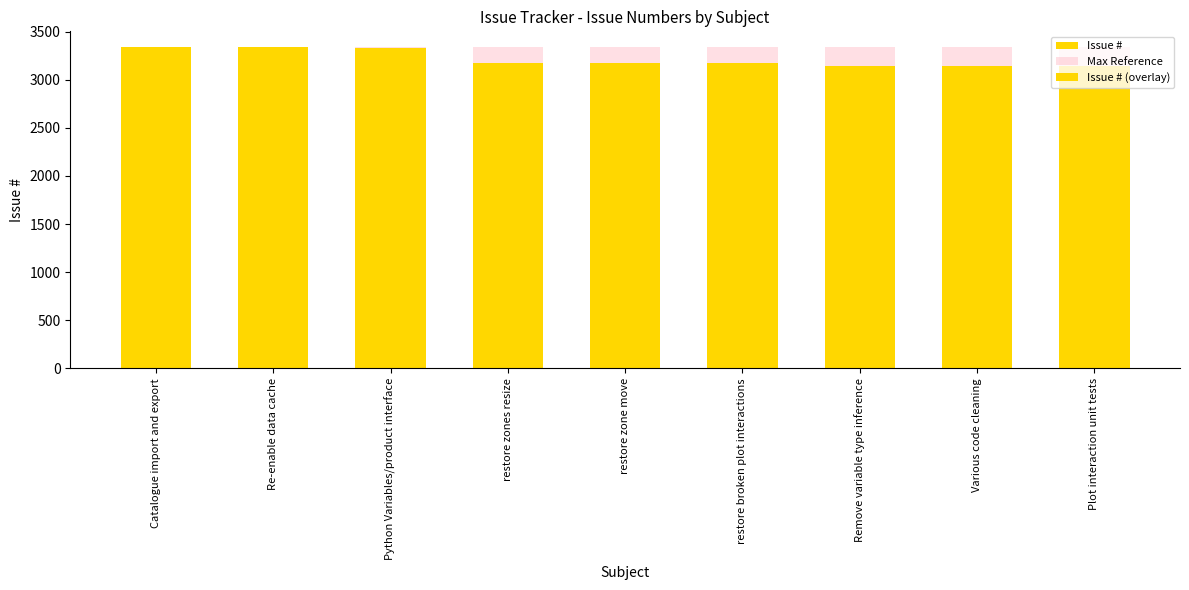

List the labels in order of Issue # value, smallest first.

Plot interaction unit tests, Various code cleaning, Remove variable type inference, restore broken plot interactions, restore zone move, restore zones resize, Python Variables/product interface, Re-enable data cache, Catalogue import and export